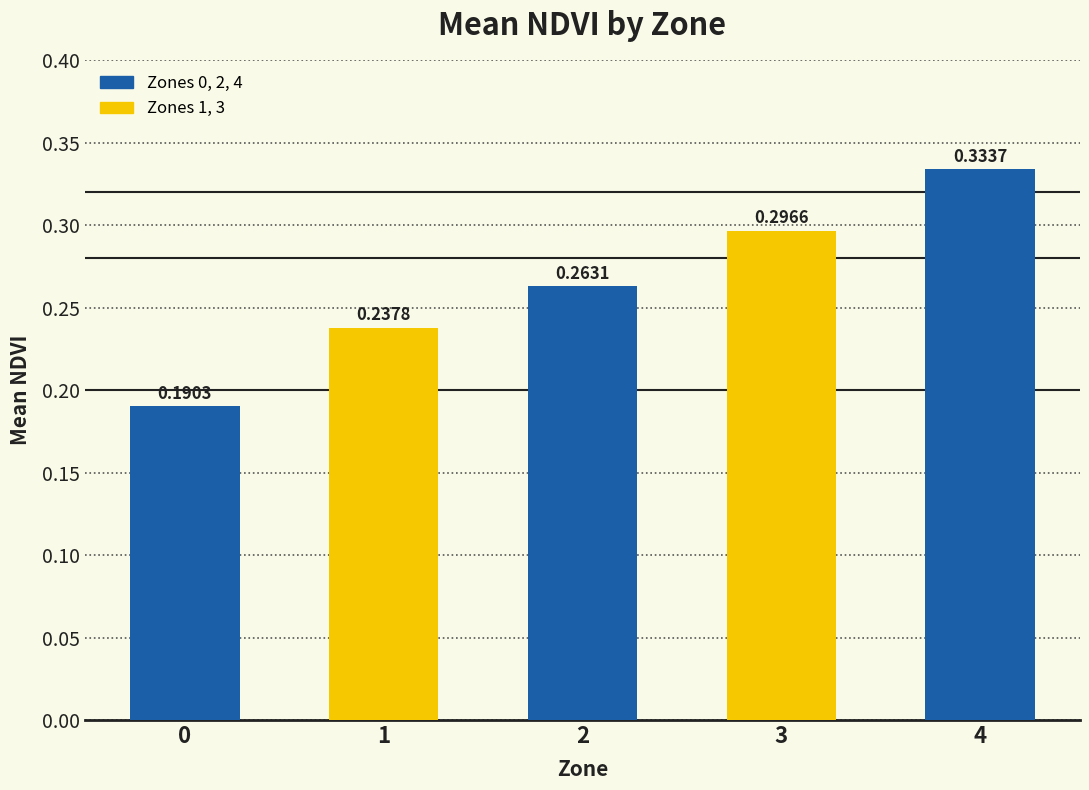

What is the change in value from 1 to 3?

+0.1